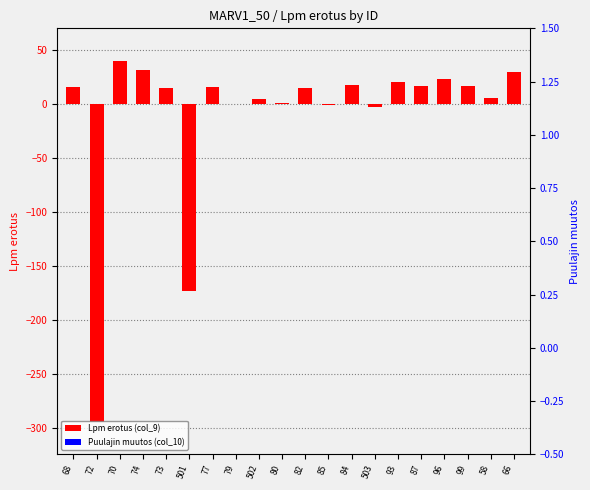

Reading left to right, extract all data points from this chart.

Lpm erotus (col_9): 16	-294	40	31	15	-173	16	0	5	1	15	-1	18	-3	20	17	23	17	6	30
Puulajin muutos (col_10): 0	0	0	0	0	0	0	0	0	0	0	0	0	0	0	0	0	0	0	0